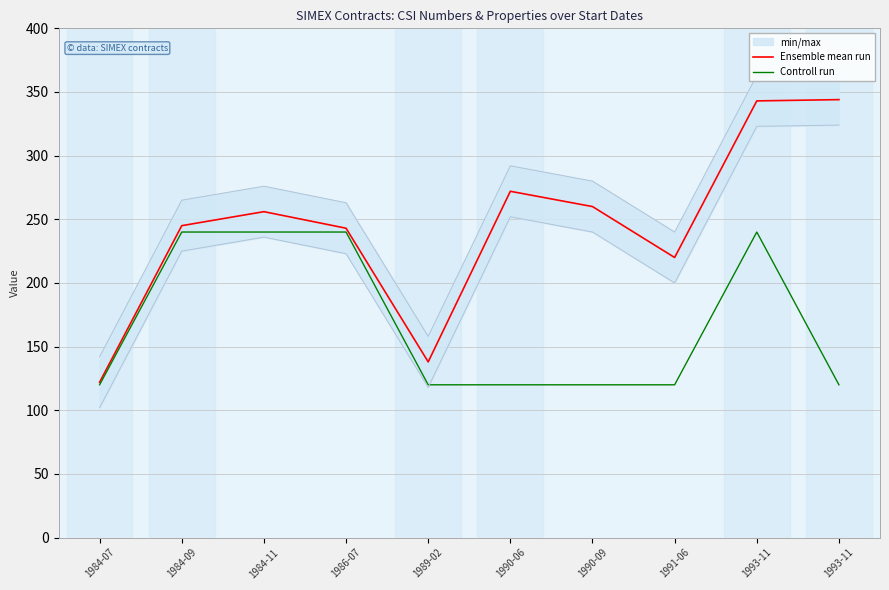

What is the total value across all series at 1991-06?

340